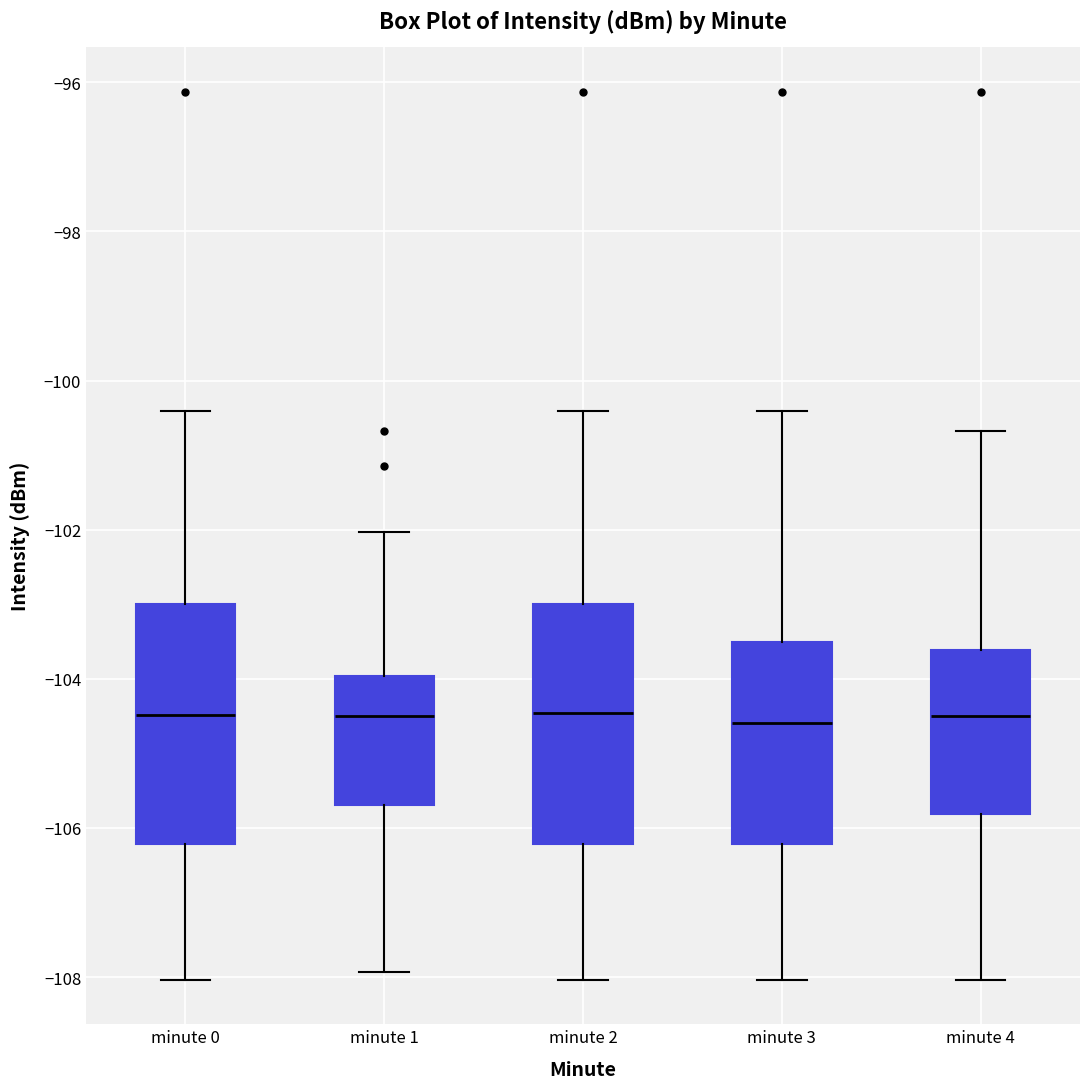

Reading left to right, read every box against the y-axis: the position of its median line, the range the box covers, and the ends of its whiskers. The values are not printed on the chart, so give them approximately, as read against the axis.

minute 0: median -104.4, box -106.2 to -103.0, whiskers -108.0 to -100.4
minute 1: median -104.4, box -105.6 to -104.0, whiskers -108.0 to -102.0
minute 2: median -104.4, box -106.2 to -103.0, whiskers -108.0 to -100.4
minute 3: median -104.6, box -106.2 to -103.6, whiskers -108.0 to -100.4
minute 4: median -104.4, box -105.8 to -103.6, whiskers -108.0 to -100.6